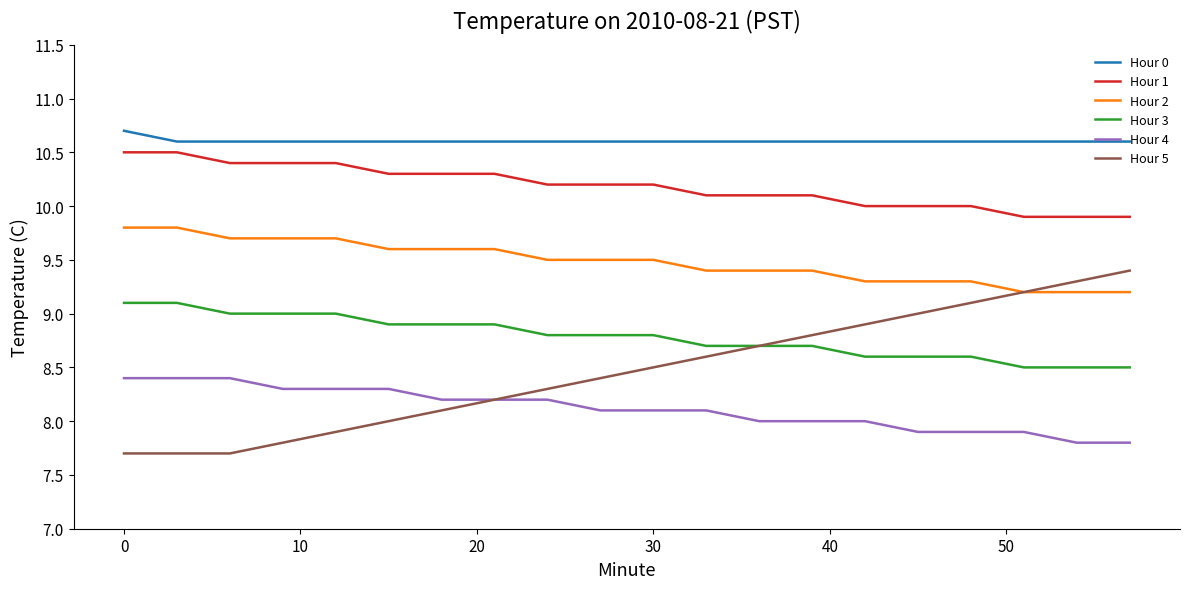

True or false: Hour 2 and Hour 0 cross at least once.

False